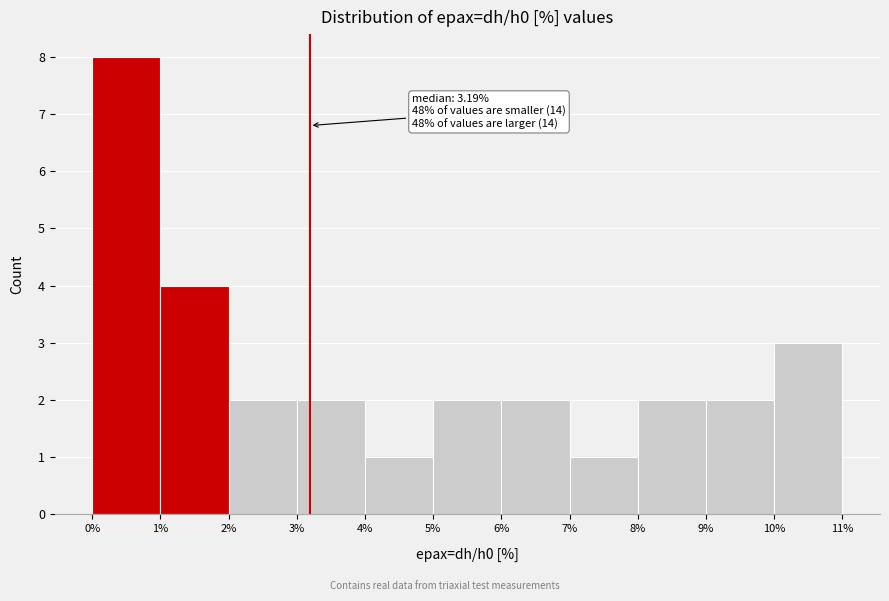

Which range on the x-axis has the tallest bar?

0% to 1%